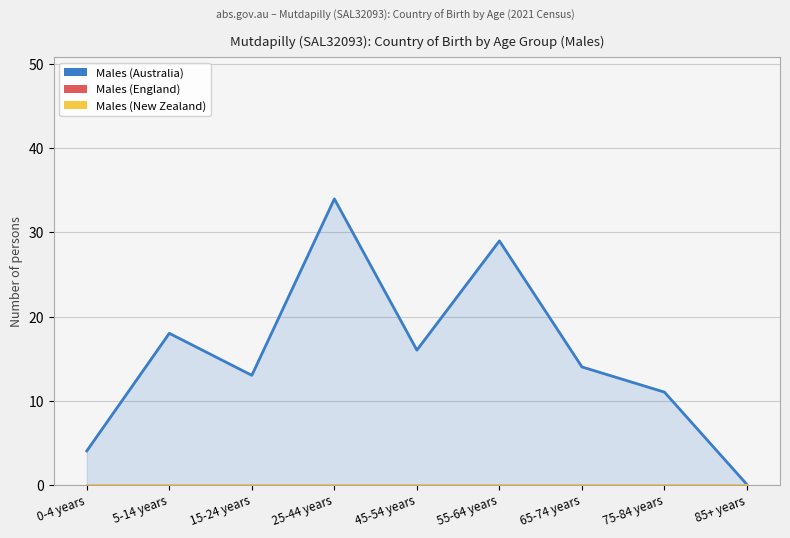

How many data points in Males (Australia) are above 14?

4